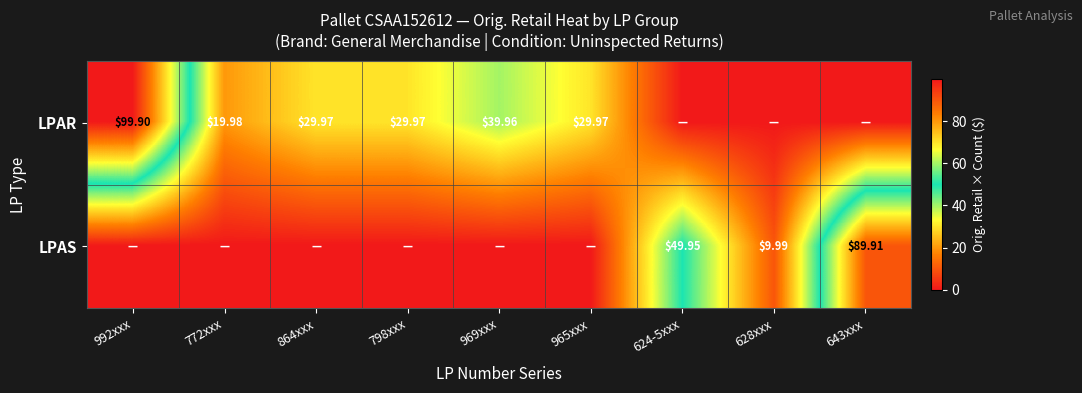

Is the value of LPAS at 628xxx greater than the value of LPAR at 965xxx?

No